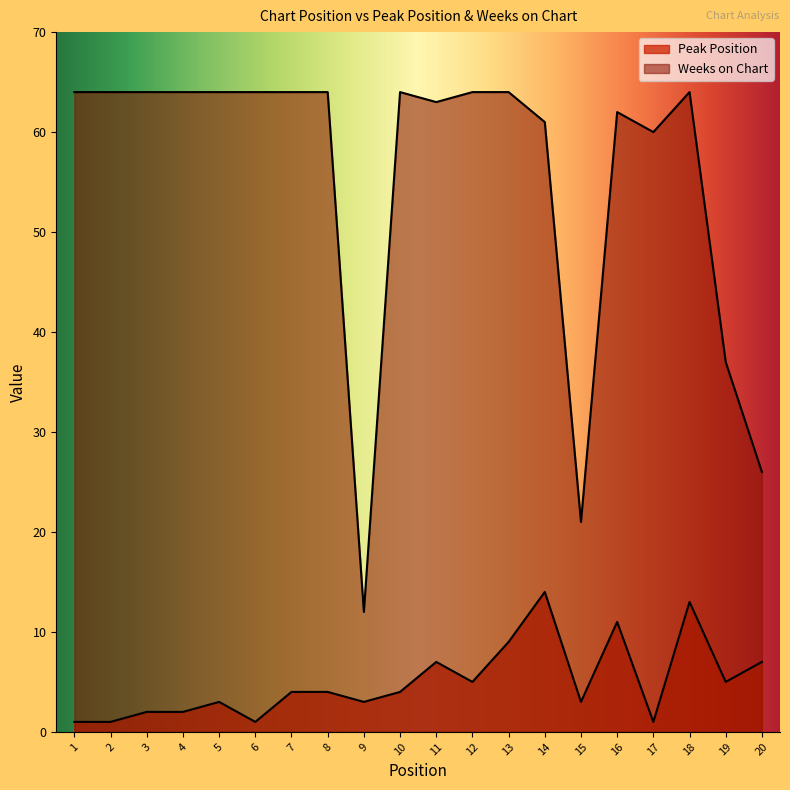

True or false: Weeks on Chart and Peak Position cross at least once.

False